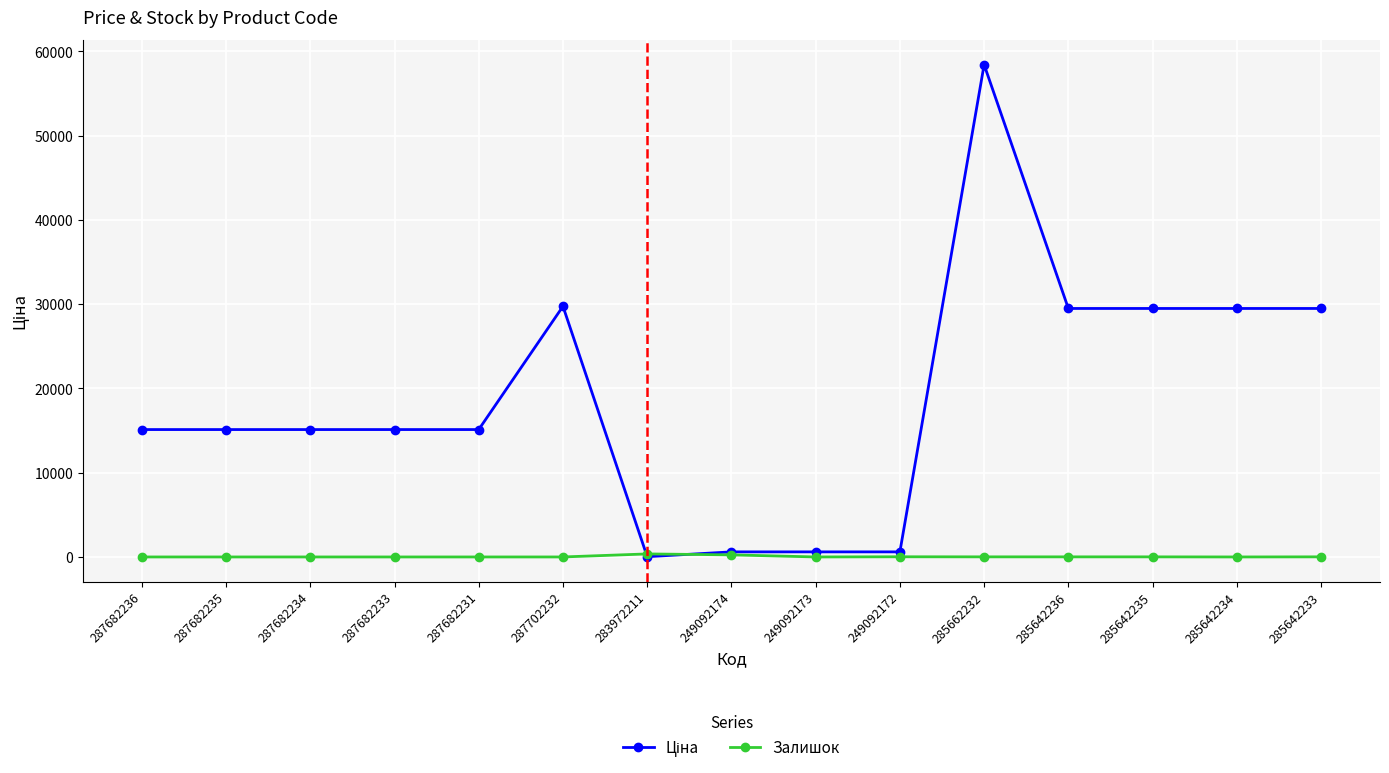

The Залишок series shows 21.0 at 249092172. True or false?

True